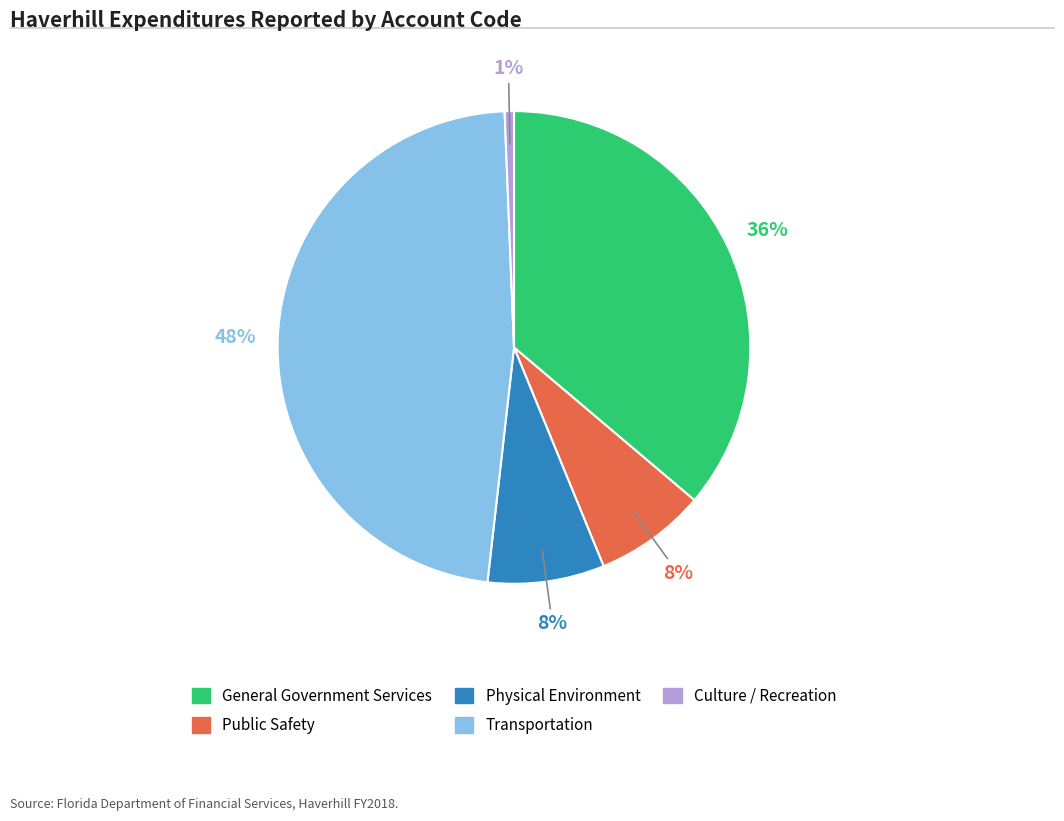

How many slices are in this pie chart?

5